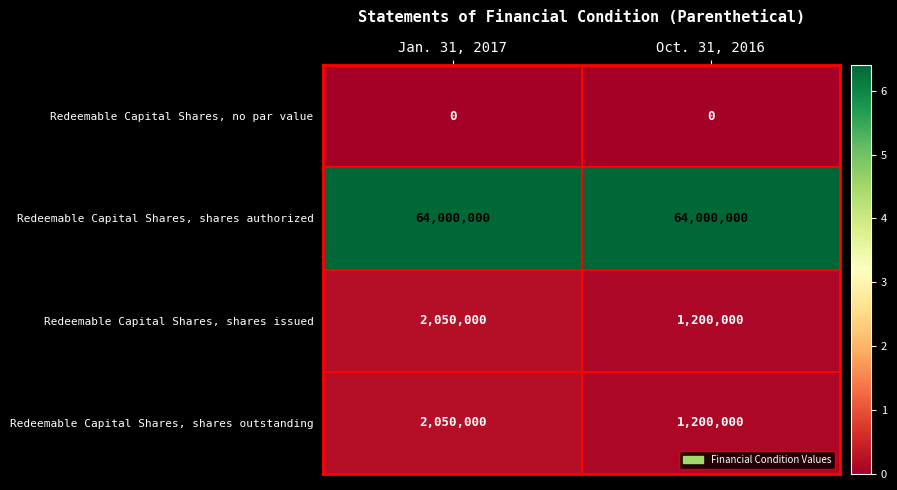

Reading right to left, list all the values displayed in this chart.

Redeemable Capital Shares, no par value: Oct. 31, 2016=0	Jan. 31, 2017=0
Redeemable Capital Shares, shares authorized: Oct. 31, 2016=64000000	Jan. 31, 2017=64000000
Redeemable Capital Shares, shares issued: Oct. 31, 2016=1200000	Jan. 31, 2017=2050000
Redeemable Capital Shares, shares outstanding: Oct. 31, 2016=1200000	Jan. 31, 2017=2050000